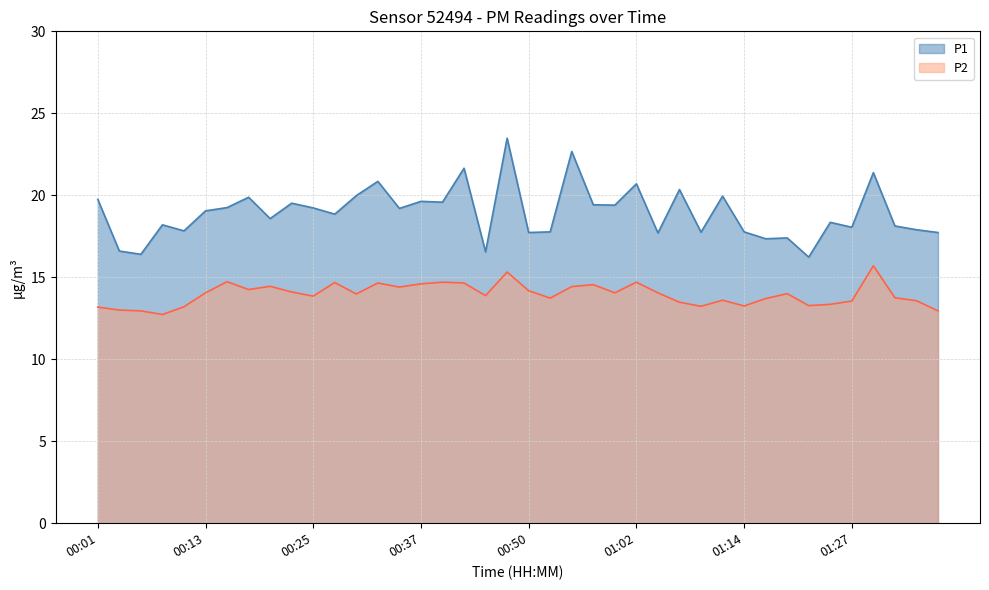

What is the difference between the maximum and second lowest values in the P2 series?

2.8